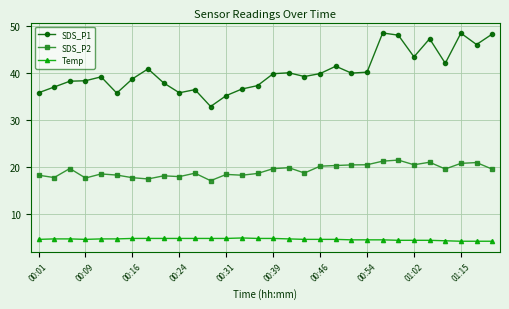

Which series has the largest range (max minus min)?

SDS_P1